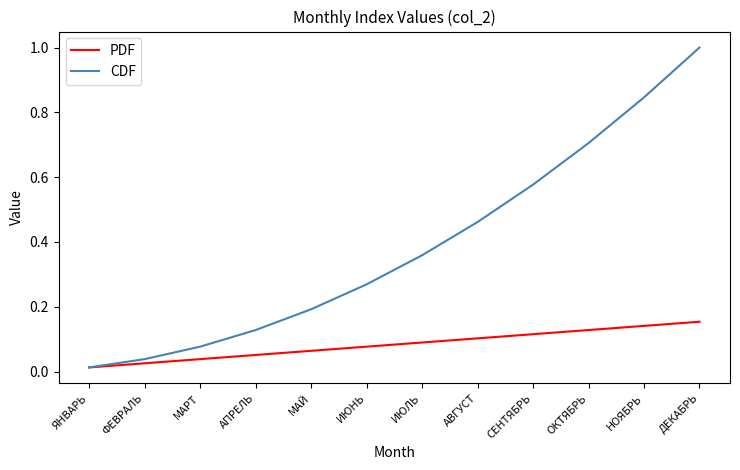

Which series has the largest range (max minus min)?

CDF